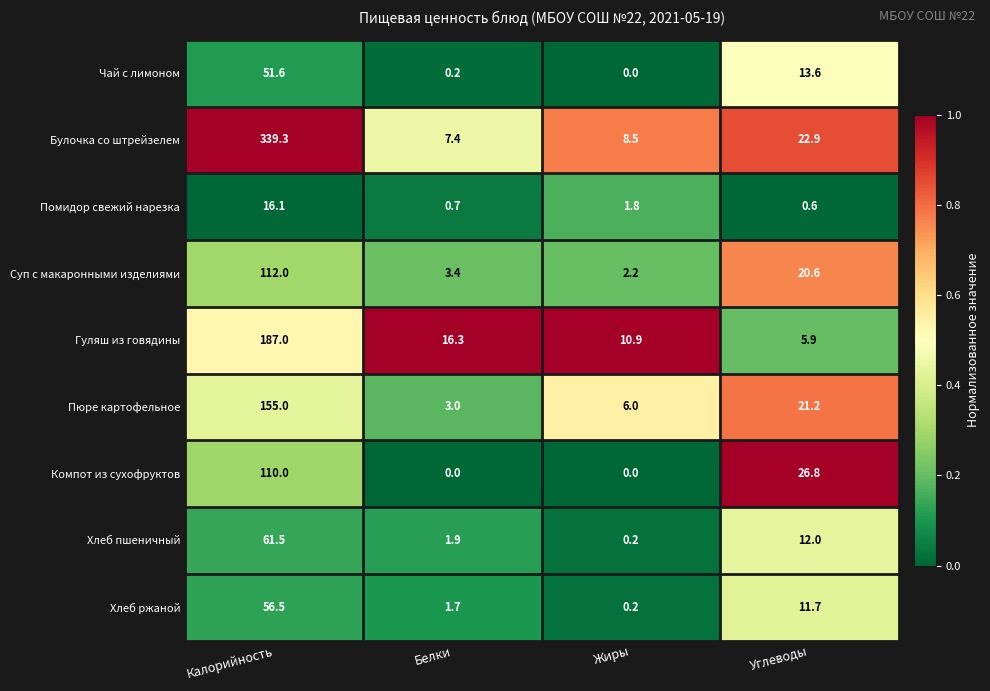

How many distinct data groups are displayed?

9